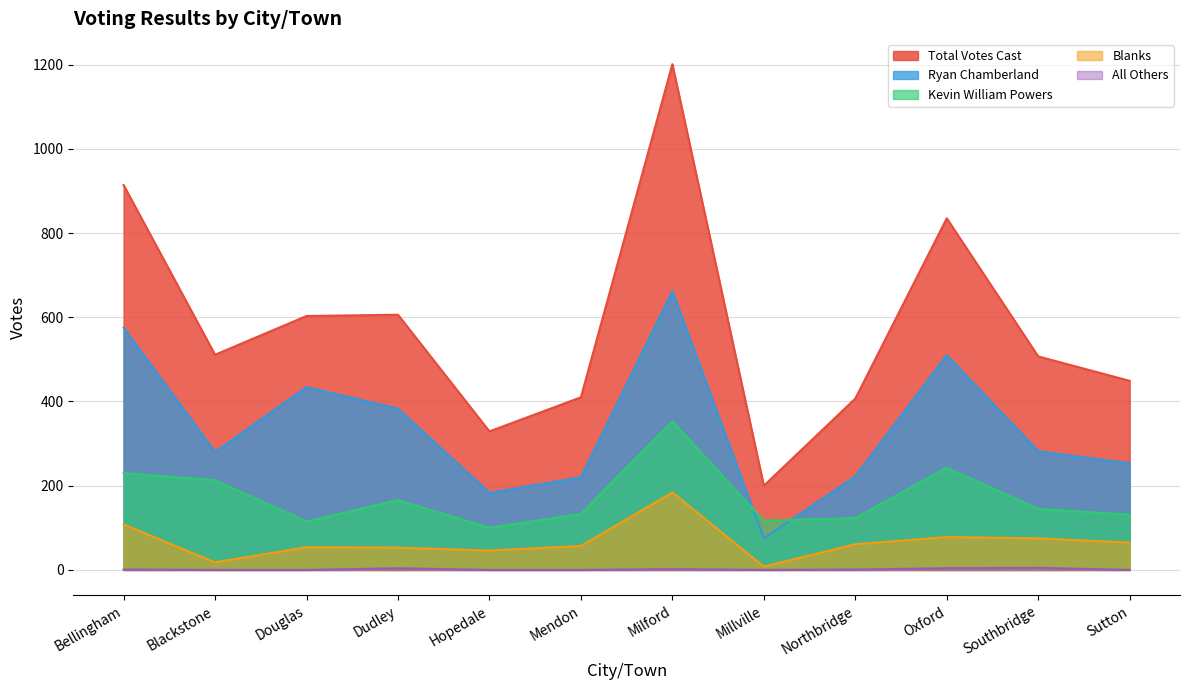

What is the label of the 3rd point from the right?

Oxford